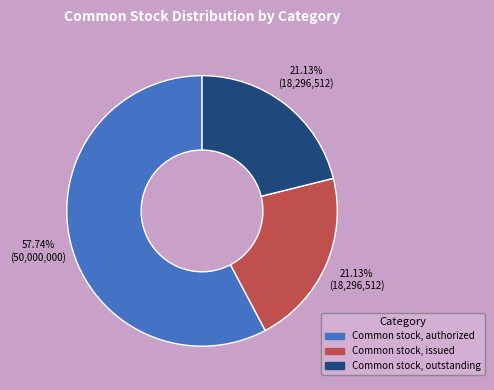

Approximately how many times larger is the value at Common stock, outstanding compared to Common stock, issued?

1.0